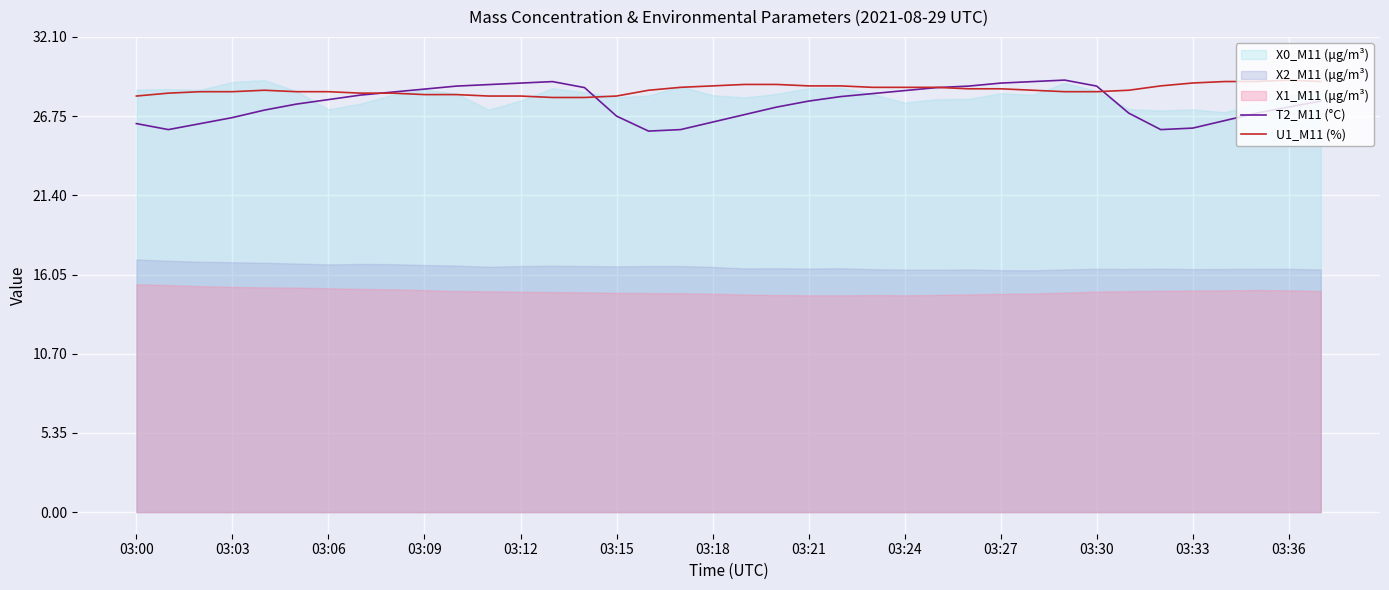

Does the chart display data point markers on the line(s)?

No